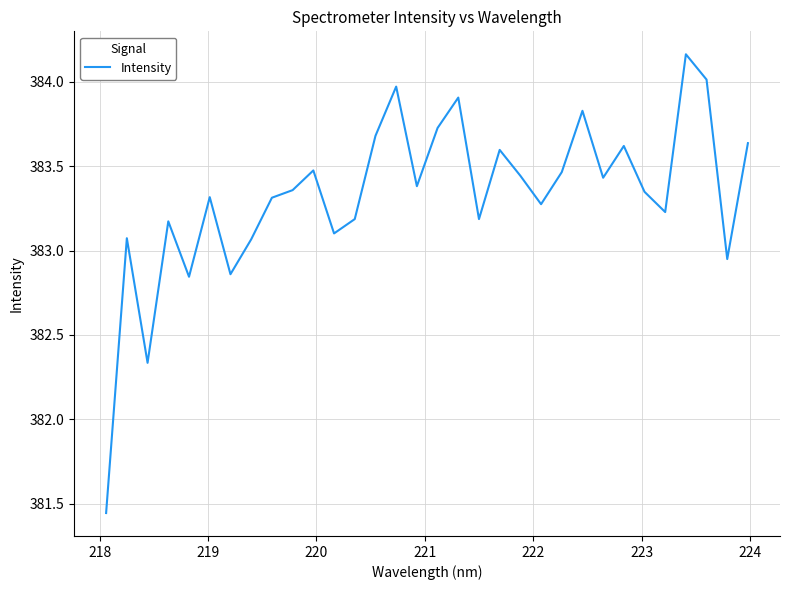

What is the difference between the maximum and minimum values?

2.7